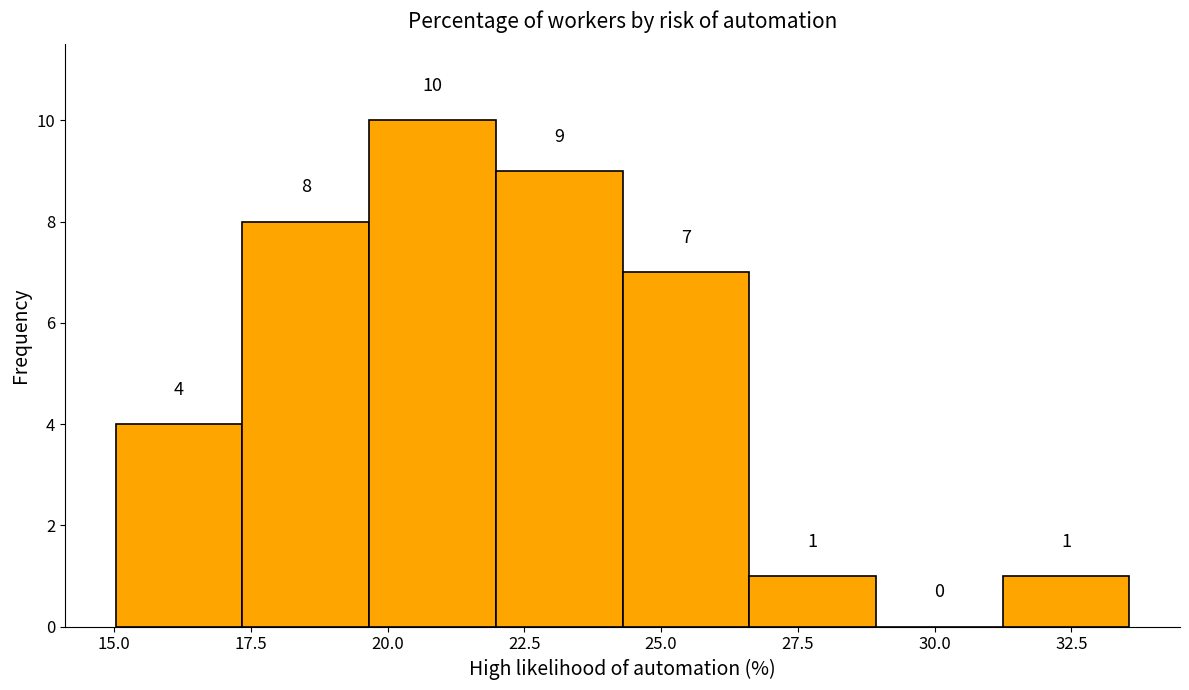

Reading left to right, transcribe this chart: for each bar, give the range it covers on the x-axis and its height. The bar edges are not printed on the chart, so give them approximately, as read against the axis.

15.0 to 17.5: 4
17.5 to 19.5: 8
19.5 to 22.0: 10
22.0 to 24.5: 9
24.5 to 26.5: 7
26.5 to 29.0: 1
29.0 to 31.0: 0
31.0 to 33.5: 1